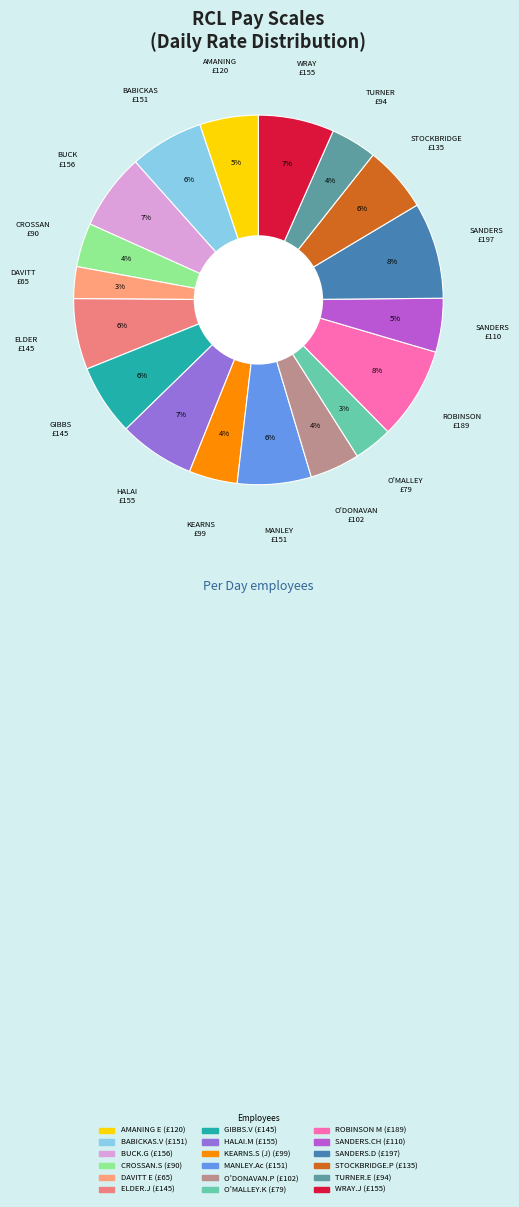

Rank the categories by value from lowest to highest.

DAVITT E, O'MALLEY.K, CROSSAN.S, TURNER.E, KEARNS.S (J), O'DONAVAN.P, SANDERS.CH, AMANING E, STOCKBRIDGE.P, ELDER.J, GIBBS.V, BABICKAS.V, MANLEY.Ac, HALAI.M, WRAY.J, BUCK.G, ROBINSON M, SANDERS.D